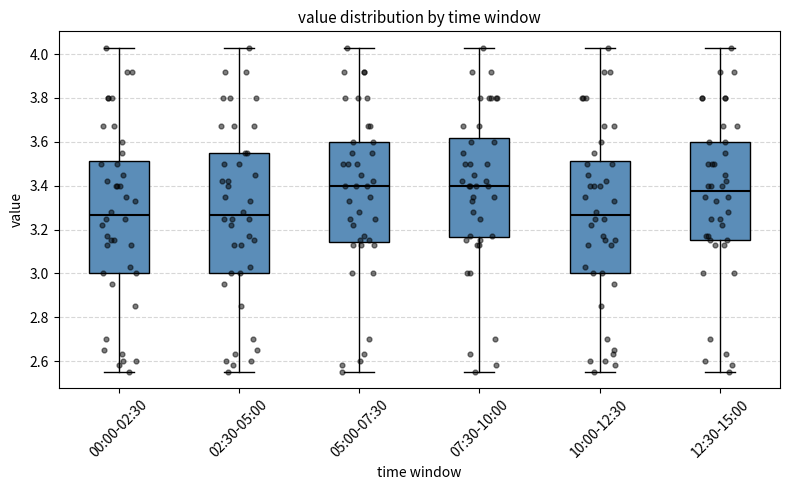

Reading left to right, read every box against the y-axis: the position of its median line, the range the box covers, and the ends of its whiskers. The values are not printed on the chart, so give them approximately, as read against the axis.

00:00-02:30: median 3.26, box 3.00 to 3.52, whiskers 2.56 to 4.04
02:30-05:00: median 3.26, box 3.00 to 3.56, whiskers 2.56 to 4.04
05:00-07:30: median 3.40, box 3.14 to 3.60, whiskers 2.56 to 4.04
07:30-10:00: median 3.40, box 3.16 to 3.62, whiskers 2.56 to 4.04
10:00-12:30: median 3.26, box 3.00 to 3.52, whiskers 2.56 to 4.04
12:30-15:00: median 3.38, box 3.16 to 3.60, whiskers 2.56 to 4.04